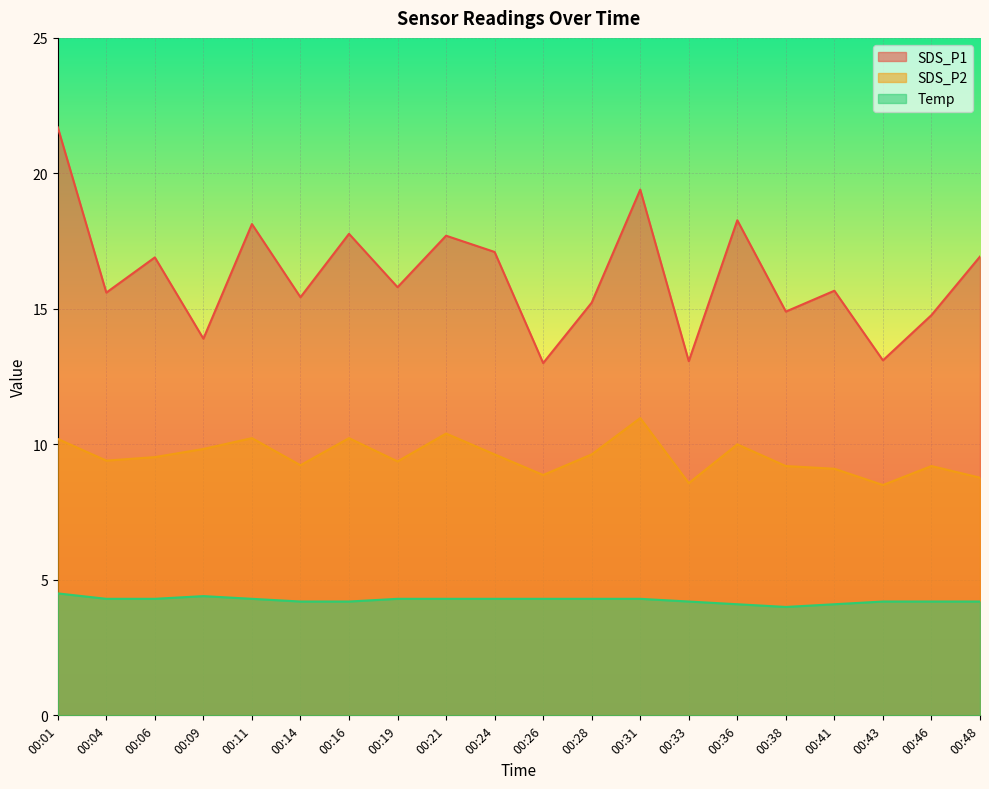

Which series has the largest total across all categories?

SDS_P1